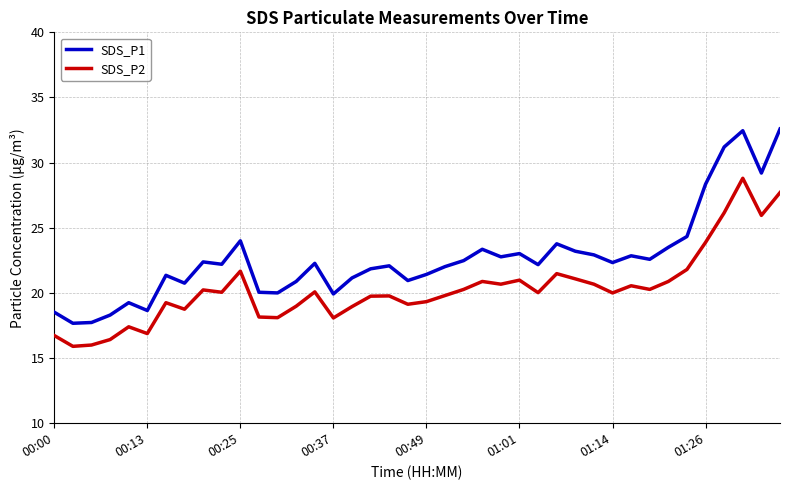

How many lines are shown in the chart?

2